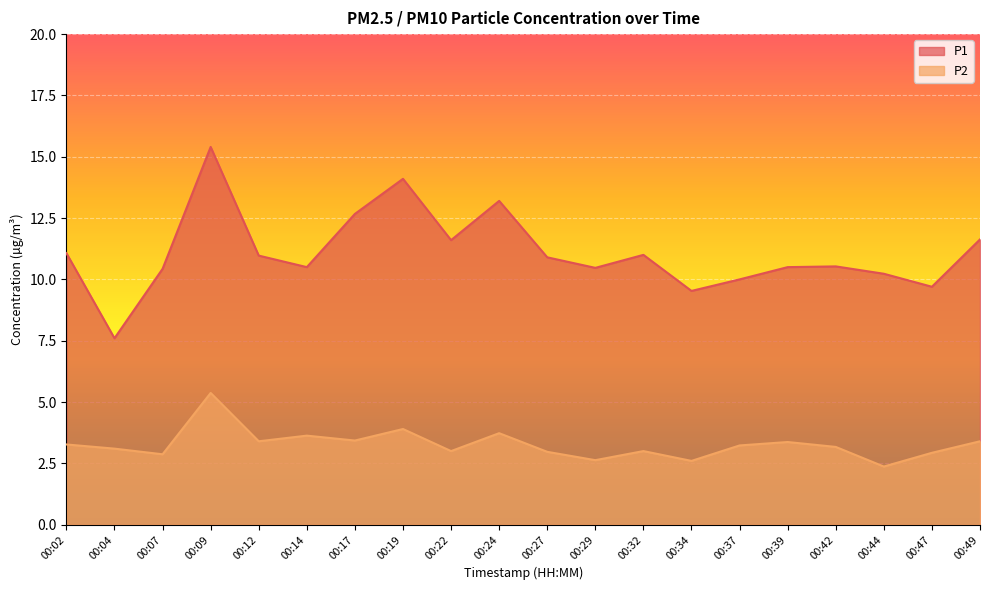

What are all the series names shown in the legend?

P1, P2